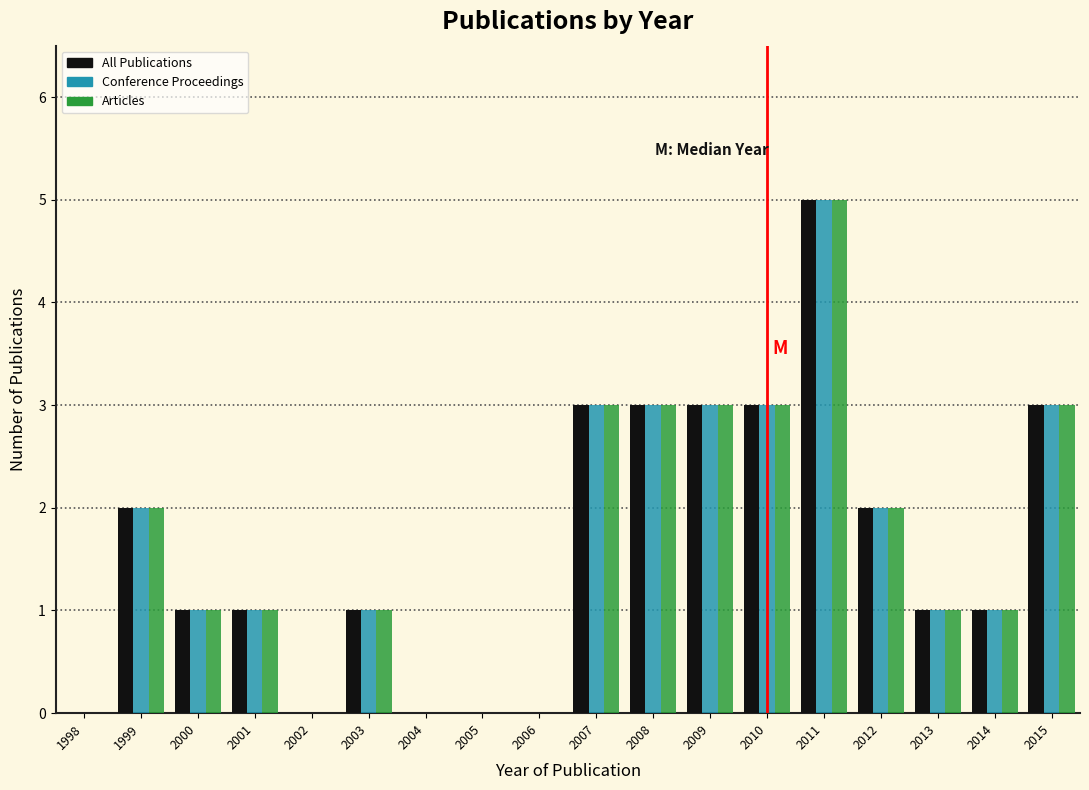

True or false: Conference Proceedings has a value of 5 at 2011.

True